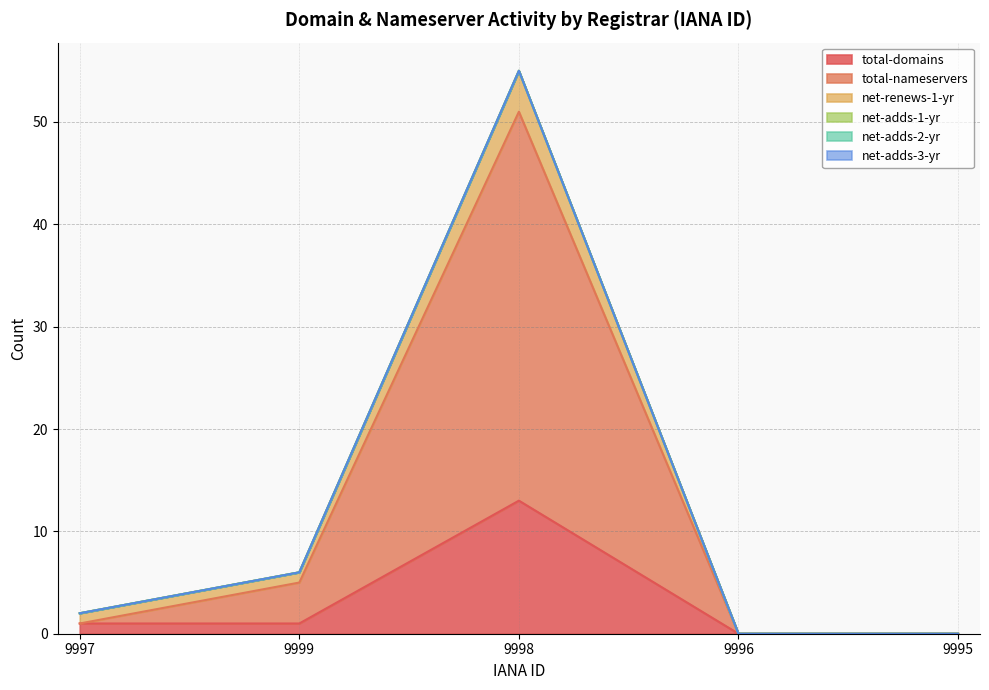

True or false: net-adds-2-yr has more than 0 interior local peaks.

False